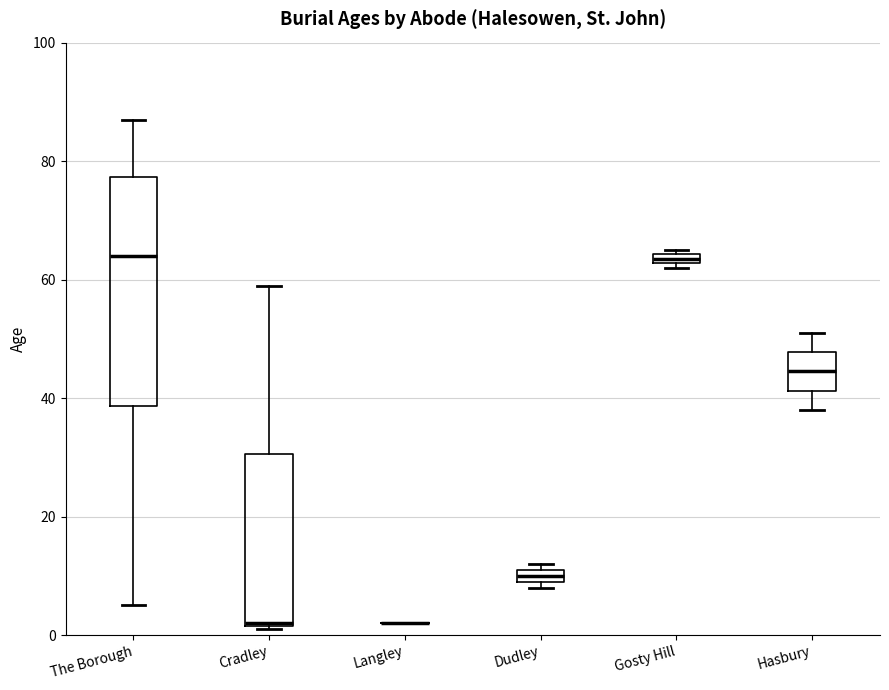

Comparing the boxes themselves (not the whiskers), which one is the tallest?

The Borough